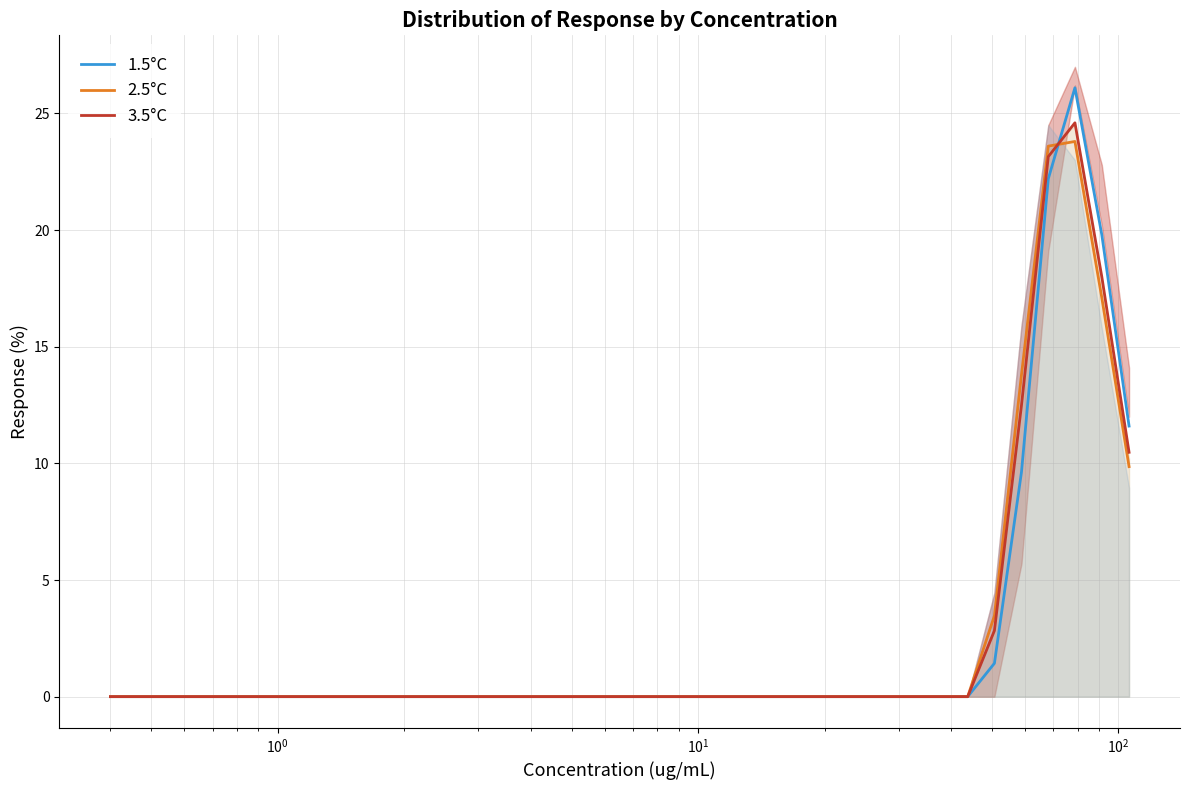

What is the highest value of the 3.5°C series?

24.6